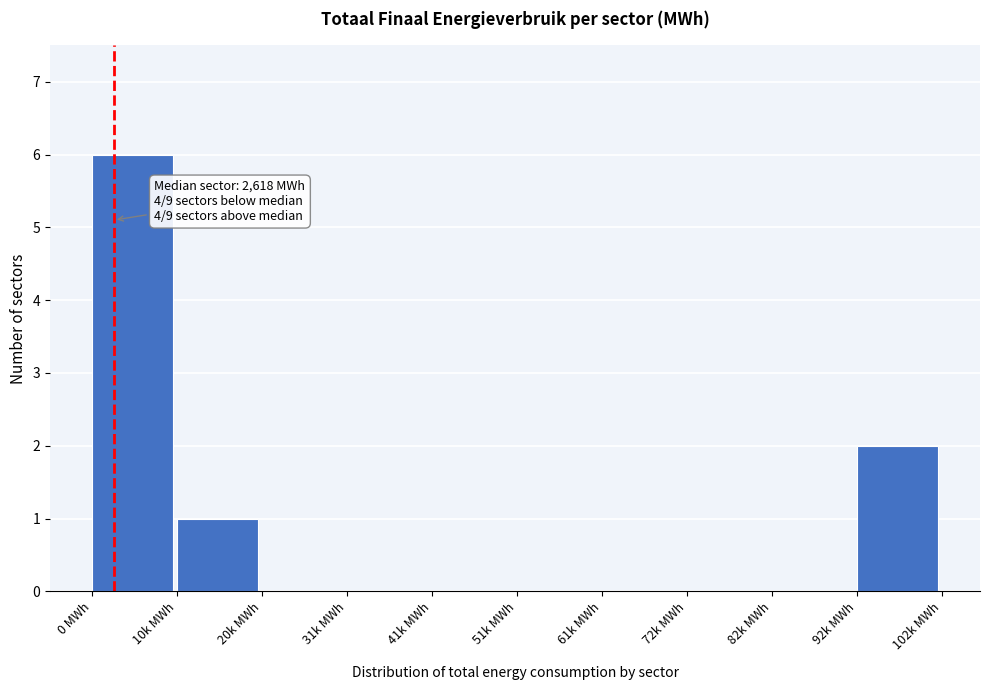

Reading left to right, transcribe all the data shown in this chart.

0 MWh=6	10k MWh=1	20k MWh=0	31k MWh=0	41k MWh=0	51k MWh=0	61k MWh=0	72k MWh=0	82k MWh=0	92k MWh=2